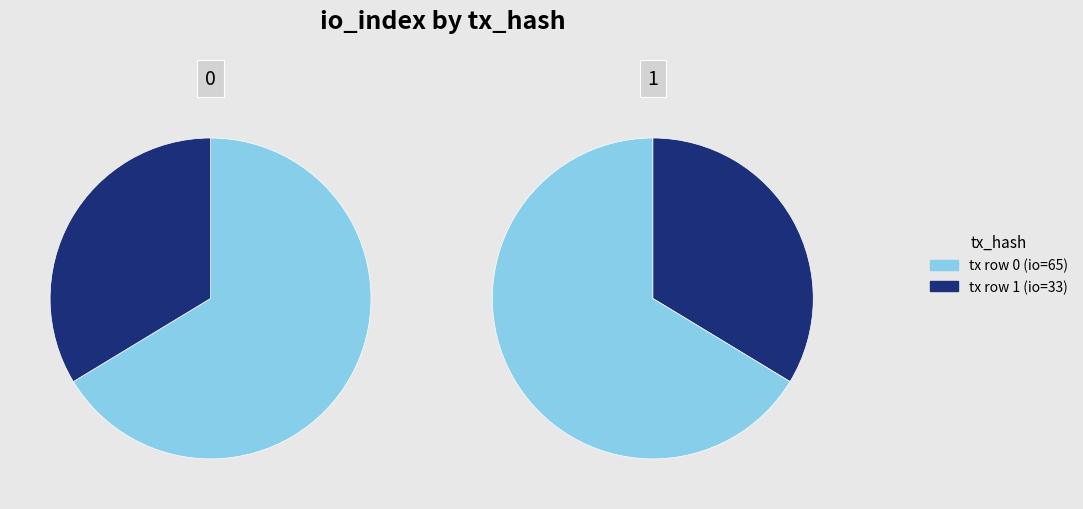

How many segments does this pie chart have?

2